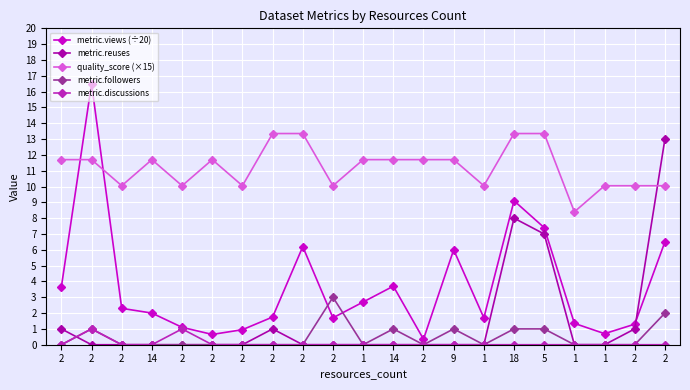

What are all the series names shown in the legend?

metric.views (÷20), metric.reuses, quality_score (×15), metric.followers, metric.discussions